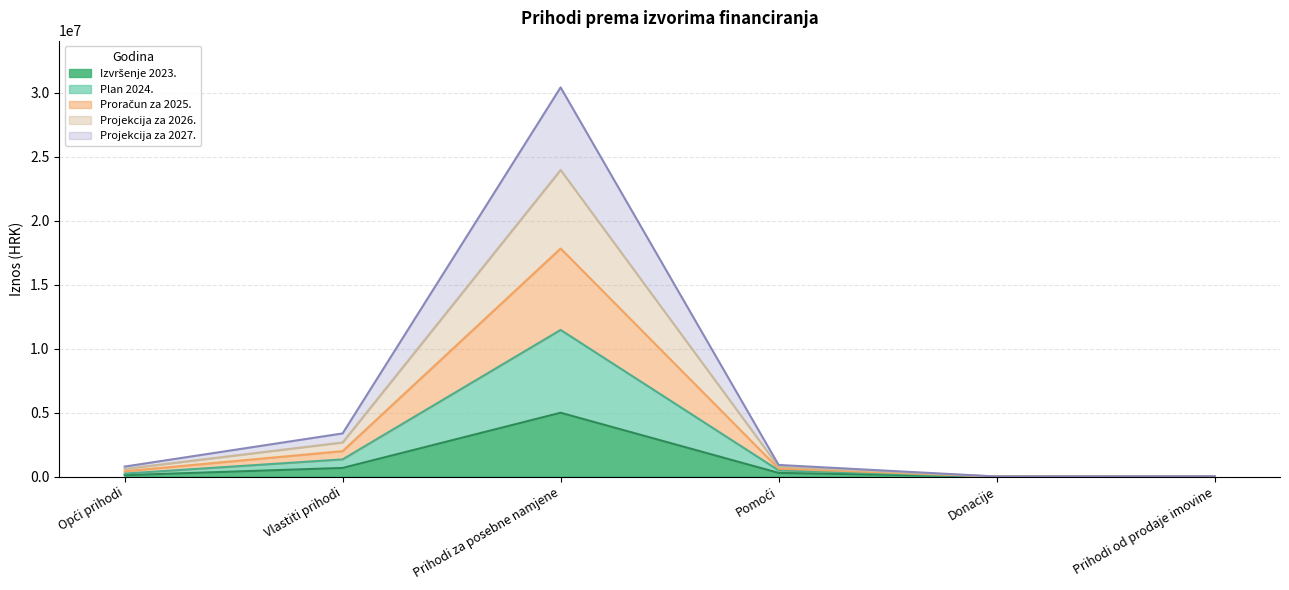

True or false: Izvršenje 2023. has a value of 1832 at Donacije.

True